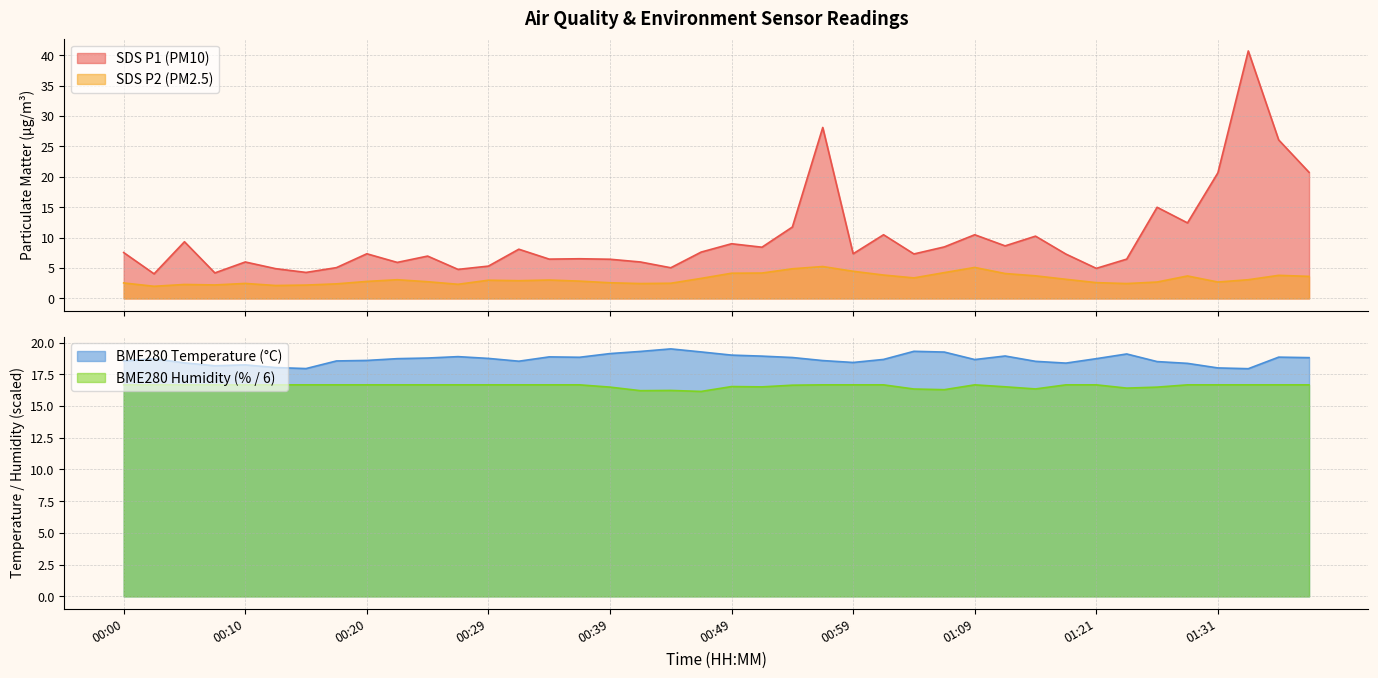

What is the value of the BME280_temperature point at the 15th from the left?

18.9